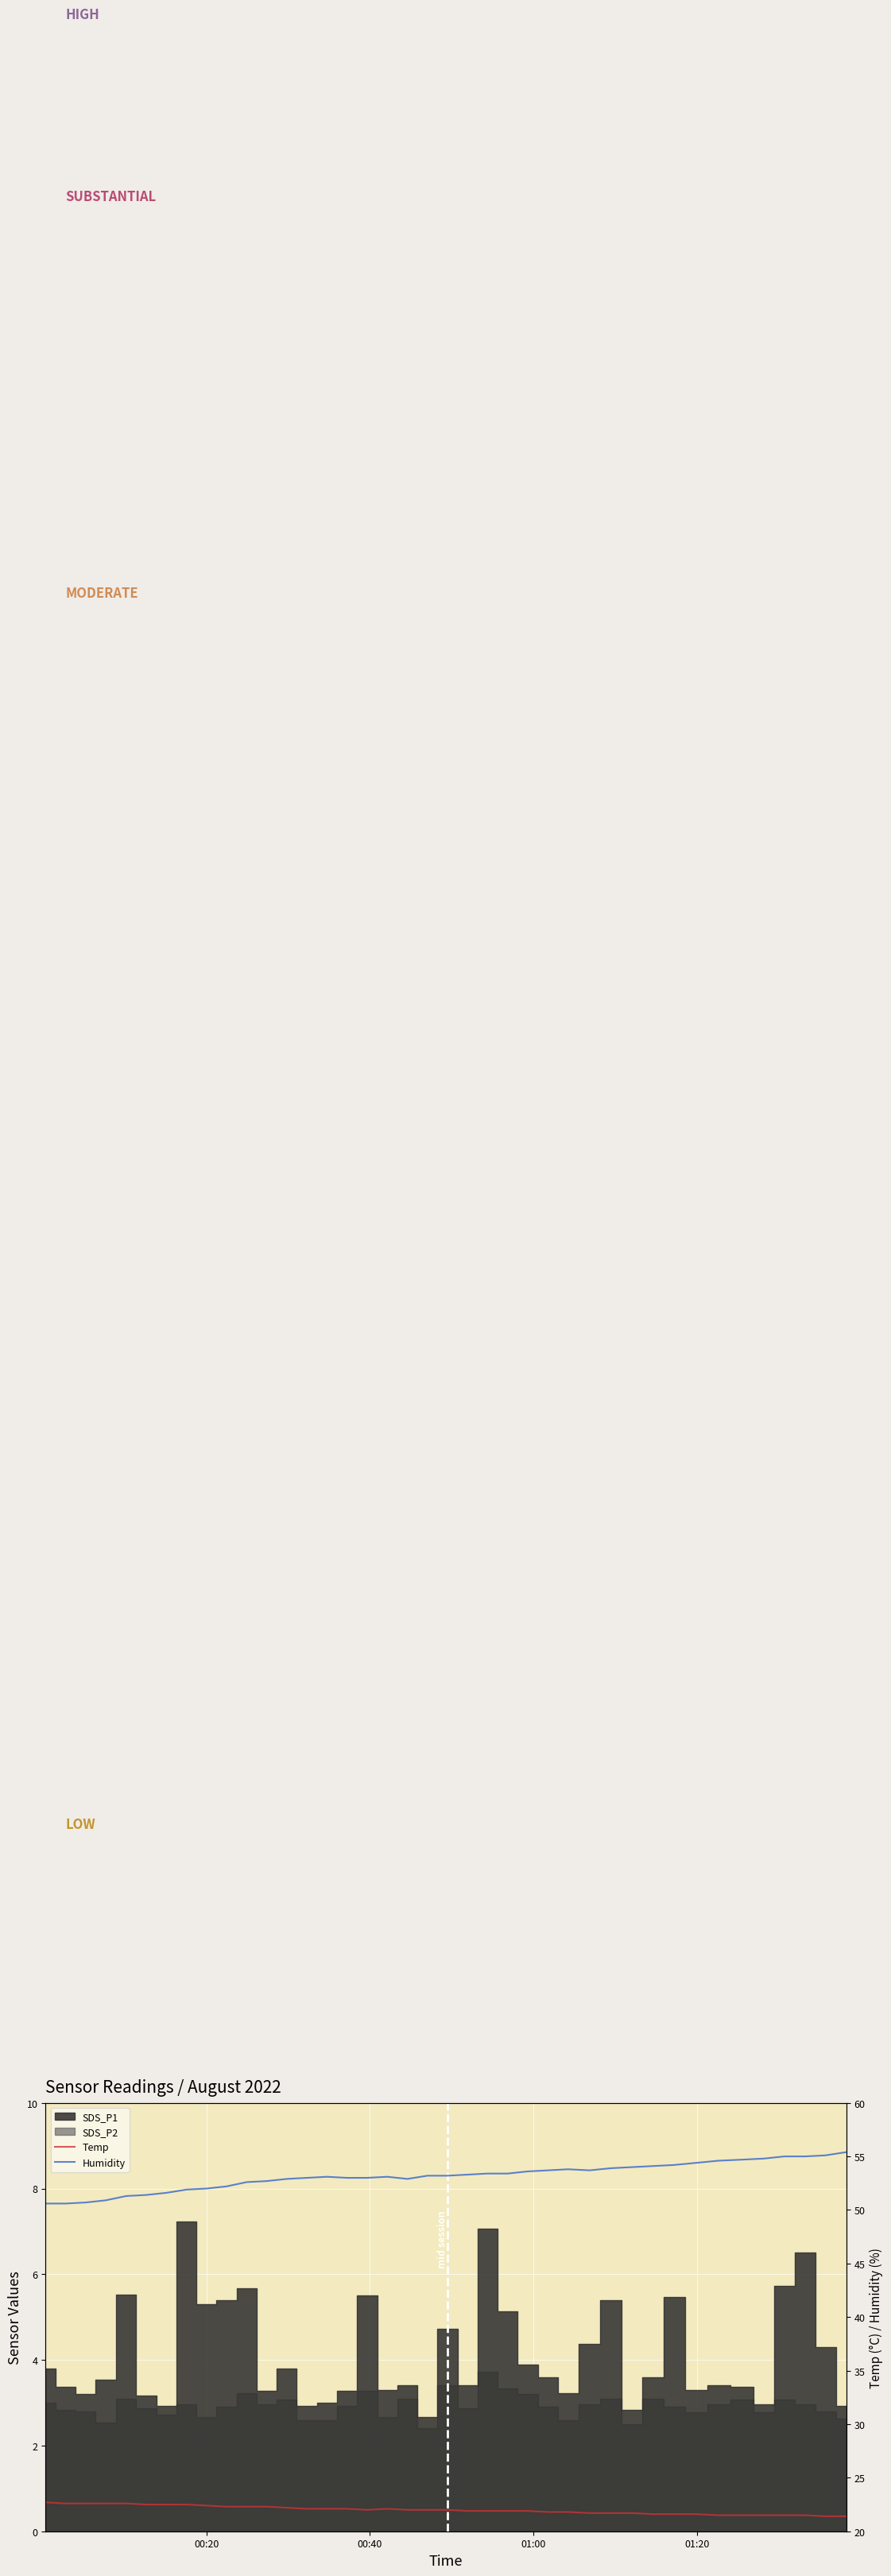

Which series has the largest total across all categories?

Humidity